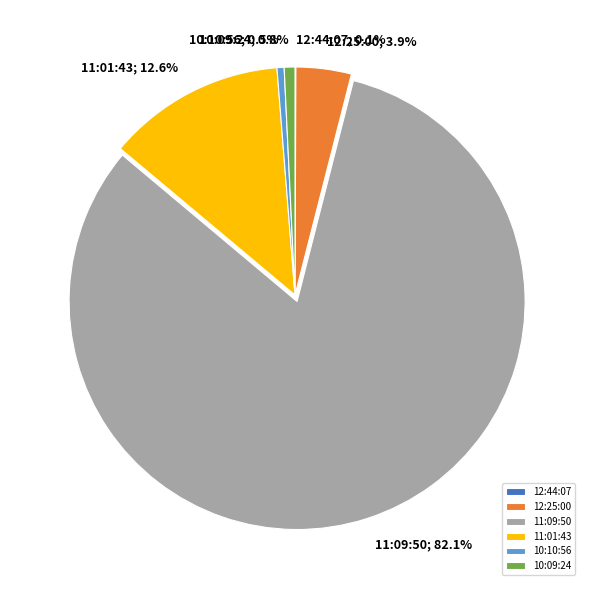

Does 10:10:56 represent more than half of the total?

No